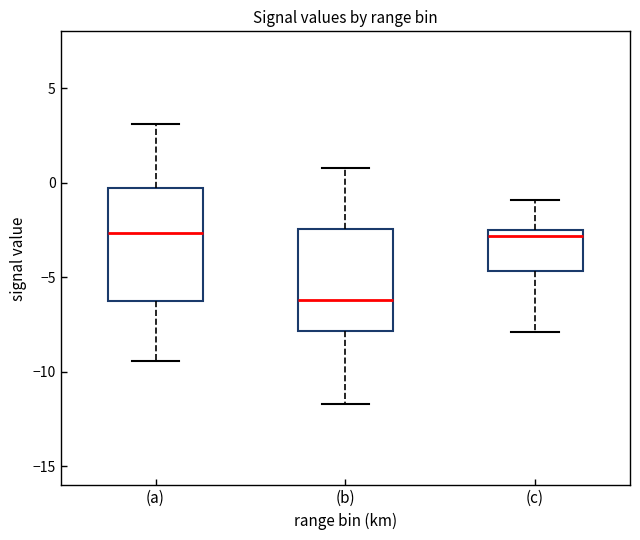

Reading left to right, read every box against the y-axis: the position of its median line, the range the box covers, and the ends of its whiskers. The values are not printed on the chart, so give them approximately, as read against the axis.

(a): median -2.5, box -6.0 to -0.5, whiskers -9.5 to 3.0
(b): median -6.0, box -8.0 to -2.5, whiskers -11.5 to 1.0
(c): median -3.0, box -4.5 to -2.5, whiskers -8.0 to -1.0